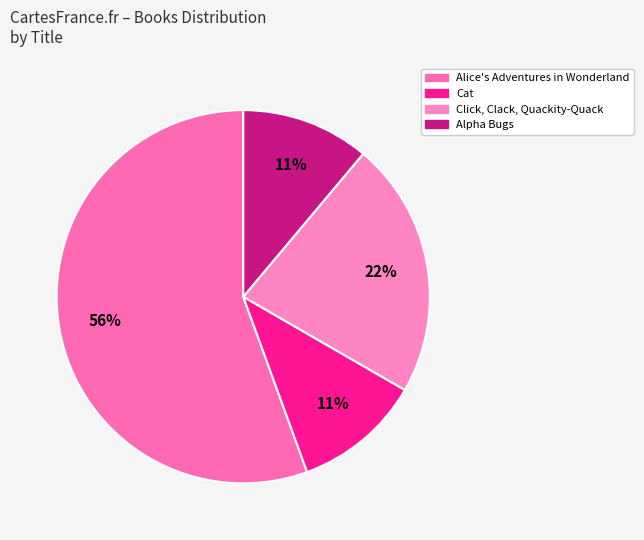

Is it true that Click, Clack, Quackity-Quack is 22% of the pie?

True